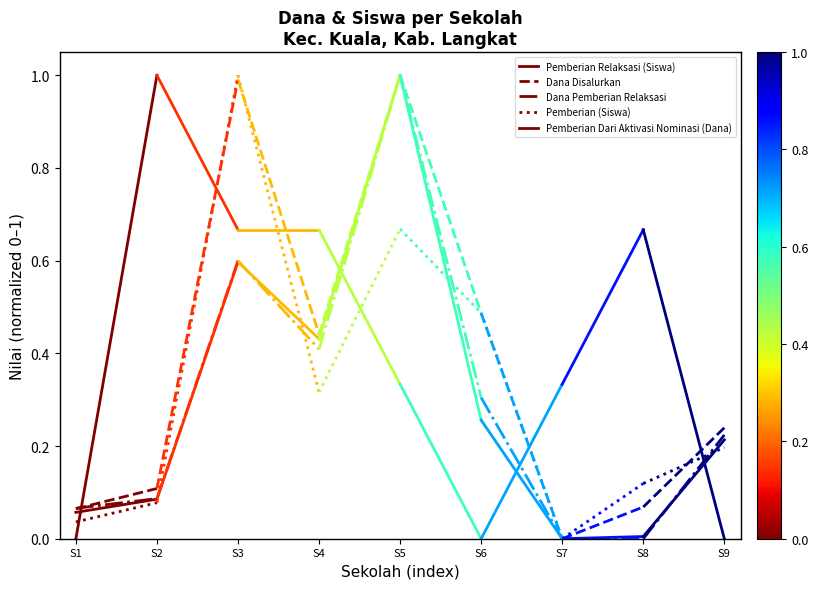

Which label corresponds to the smallest value in the chart?

S1